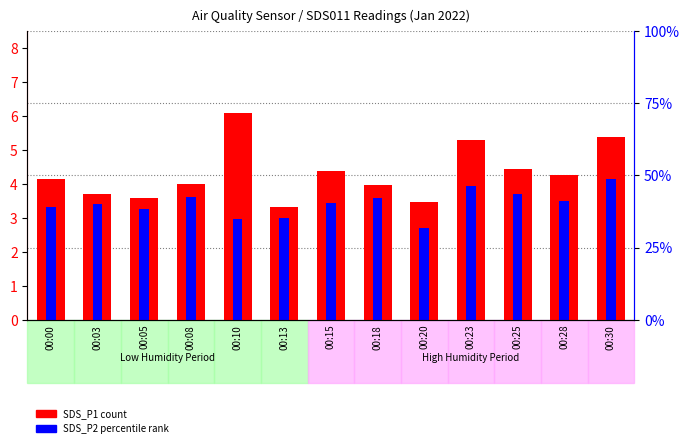

How many bars are there in each group?

2